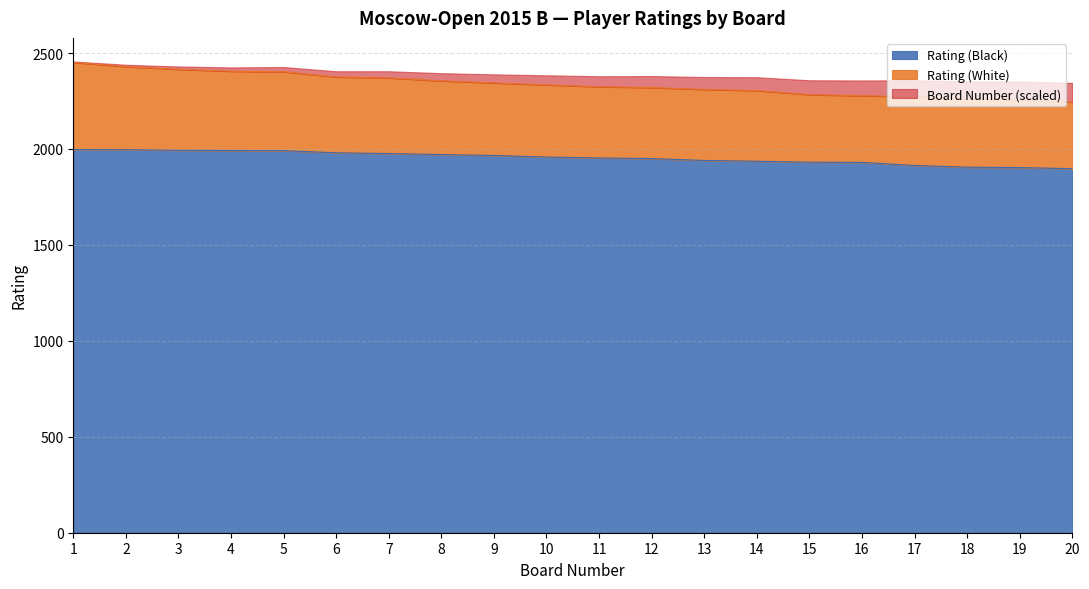

Is it true that Rating (Black) equals 1897 at 20?

True